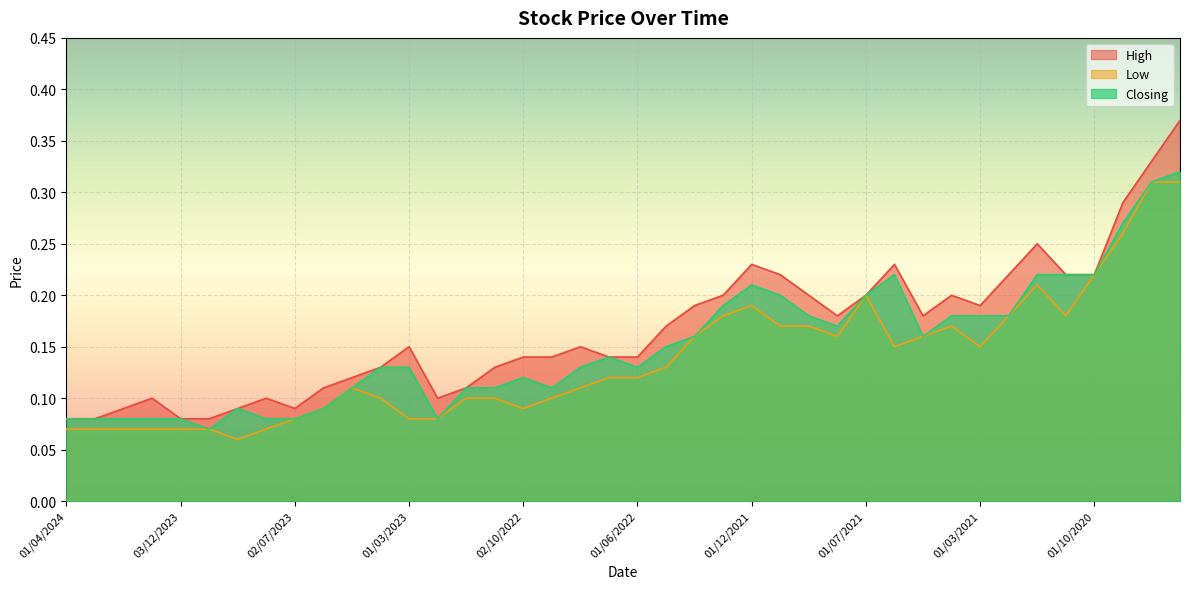

True or false: Low and High intersect in this chart.

False